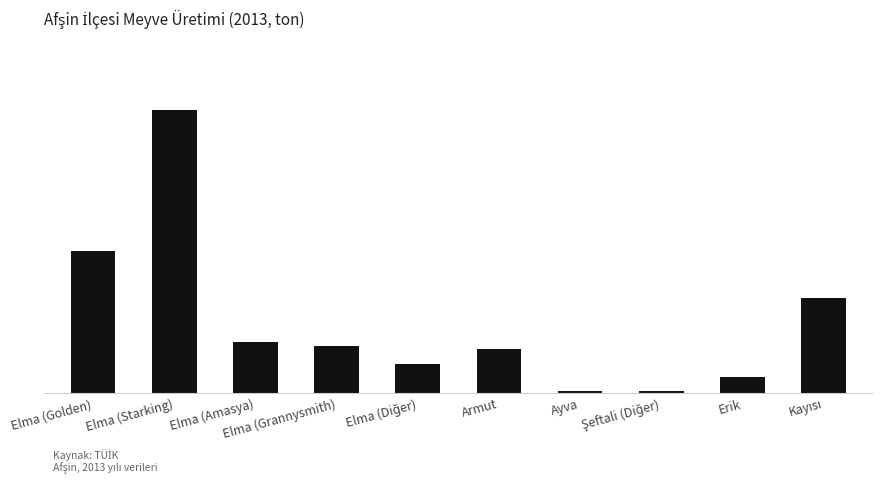

Reading left to right, what are all the values shown in this chart?

2236	4475	805	737	457	696	31	30	256	1506